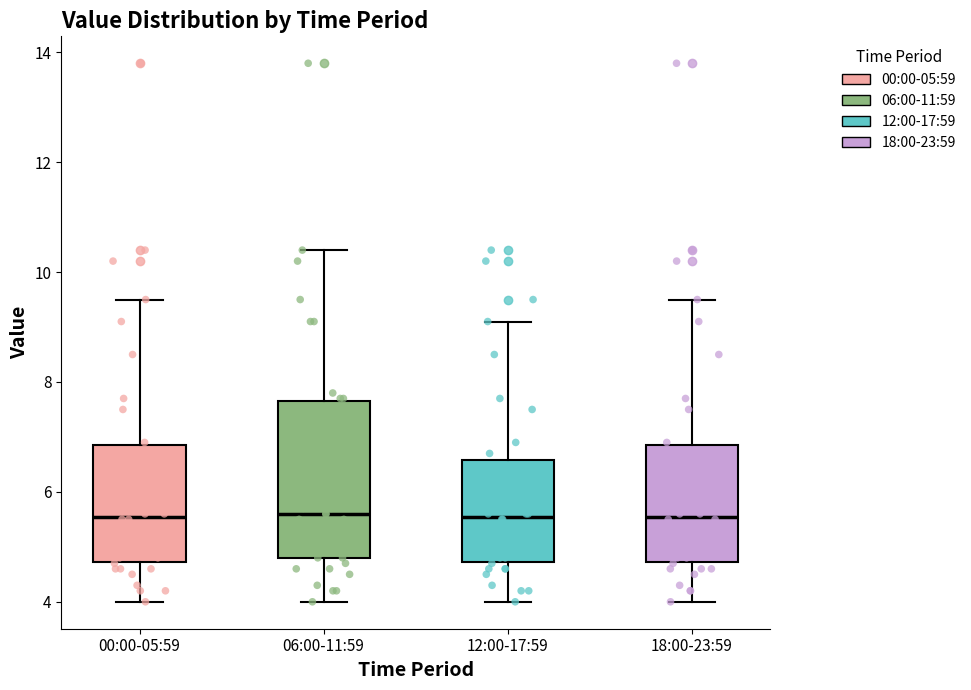

Reading left to right, transcribe this box plot: for each box, give where its median line is, the range the box spans, and where its two whiskers end, as read against the y-axis. The values are not printed on the chart, so give them approximately, as read against the axis.

00:00-05:59: median 5.6, box 4.8 to 6.8, whiskers 4.0 to 9.6
06:00-11:59: median 5.6, box 4.8 to 7.6, whiskers 4.0 to 10.4
12:00-17:59: median 5.6, box 4.8 to 6.6, whiskers 4.0 to 9.2
18:00-23:59: median 5.6, box 4.8 to 6.8, whiskers 4.0 to 9.6